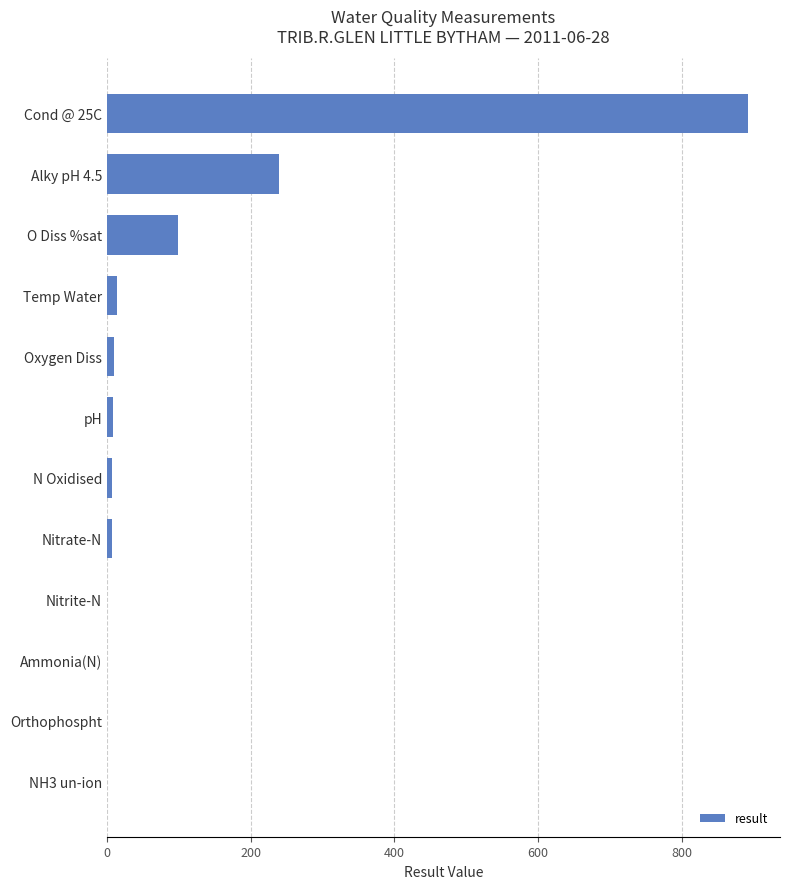

What is the greatest value displayed?

892.0